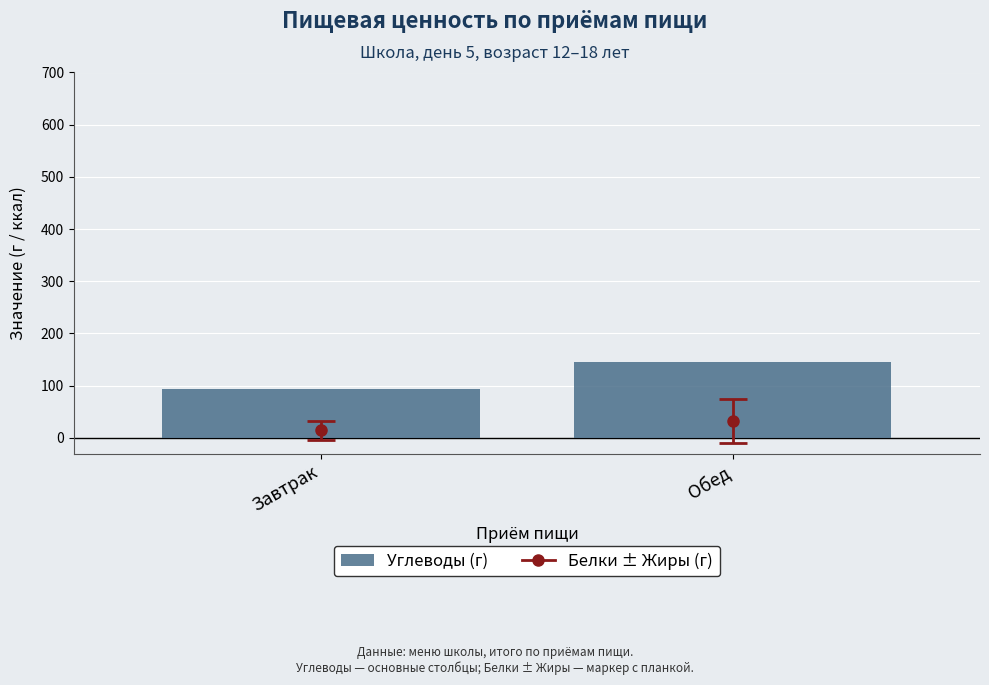

The value at Обед is 145.8. True or false?

True